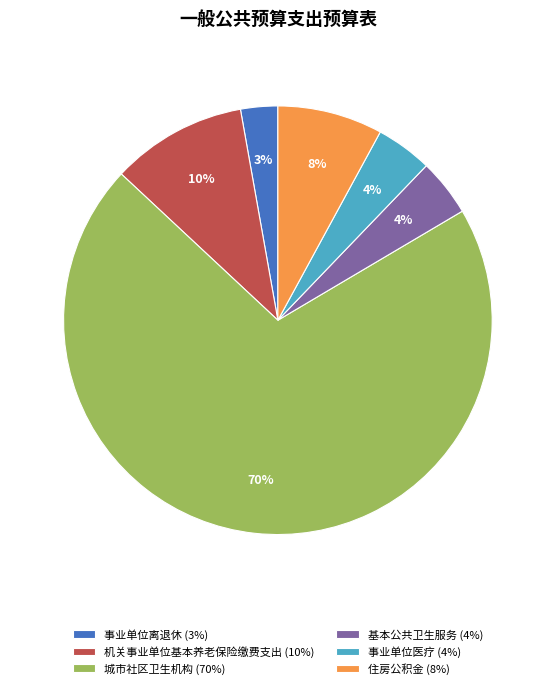

To the nearest percent, what is the difference between the 事业单位离退休 and 城市社区卫生机构 slice percentages?

68%